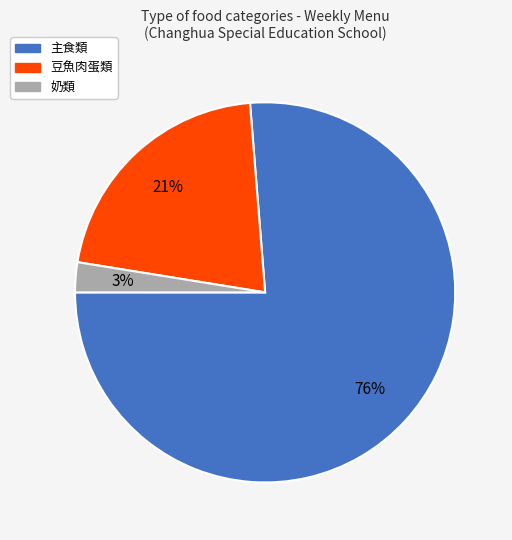

Is there a majority slice in this chart?

Yes